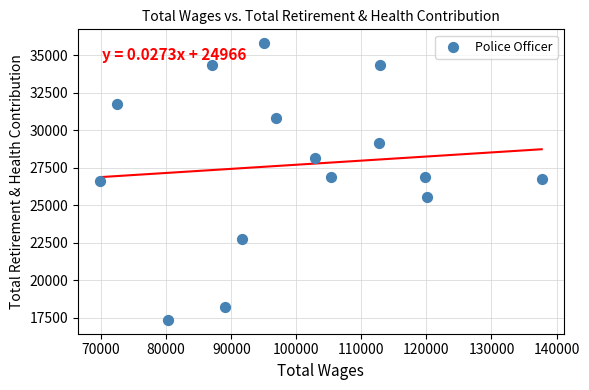

What is the range of X values (max minus min)?

67890